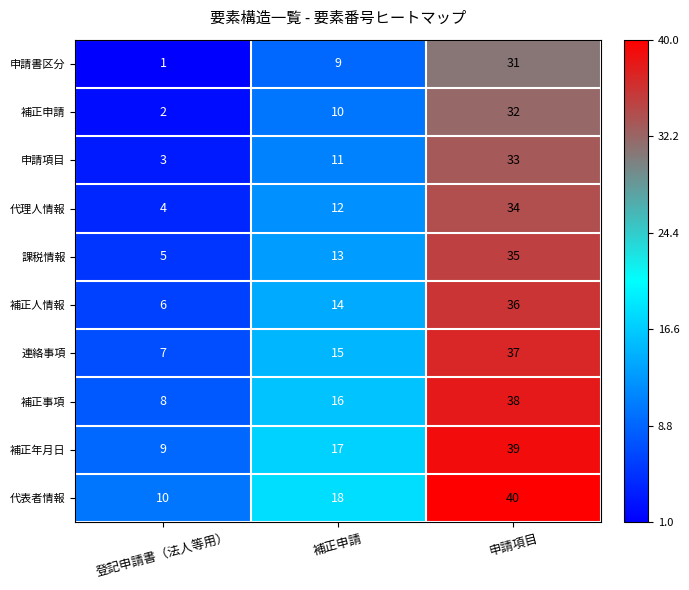

Reading left to right, extract all data points from this chart.

申請書区分: 登記申請書（法人等用）=1	補正申請=9	申請項目=31
補正申請: 登記申請書（法人等用）=2	補正申請=10	申請項目=32
申請項目: 登記申請書（法人等用）=3	補正申請=11	申請項目=33
代理人情報: 登記申請書（法人等用）=4	補正申請=12	申請項目=34
課税情報: 登記申請書（法人等用）=5	補正申請=13	申請項目=35
補正人情報: 登記申請書（法人等用）=6	補正申請=14	申請項目=36
連絡事項: 登記申請書（法人等用）=7	補正申請=15	申請項目=37
補正事項: 登記申請書（法人等用）=8	補正申請=16	申請項目=38
補正年月日: 登記申請書（法人等用）=9	補正申請=17	申請項目=39
代表者情報: 登記申請書（法人等用）=10	補正申請=18	申請項目=40